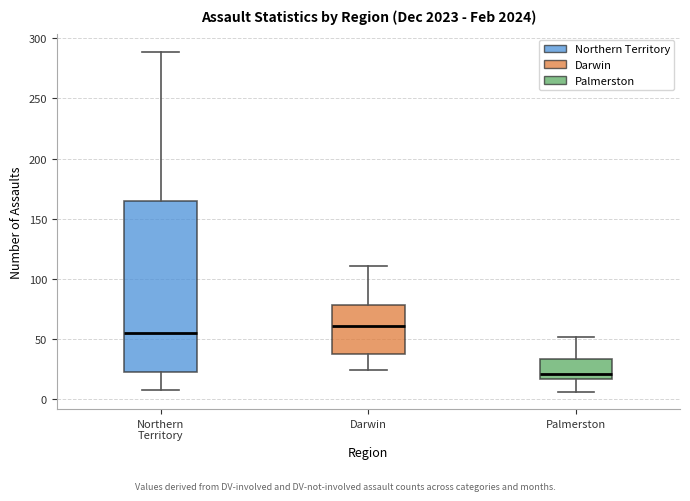

Which box is the tallest, from its lower edge to its upper edge?

Northern Territory